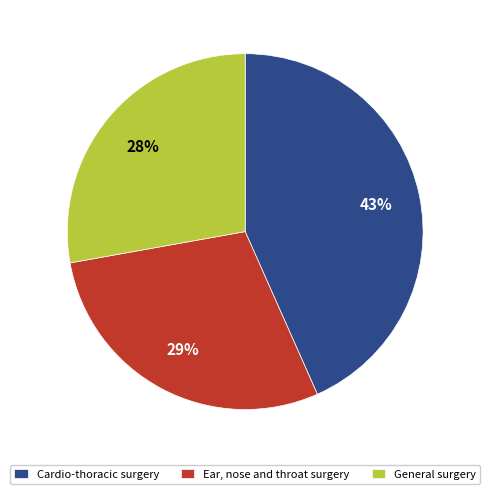

Rank the categories by value from highest to lowest.

Cardio-thoracic surgery, Ear, nose and throat surgery, General surgery